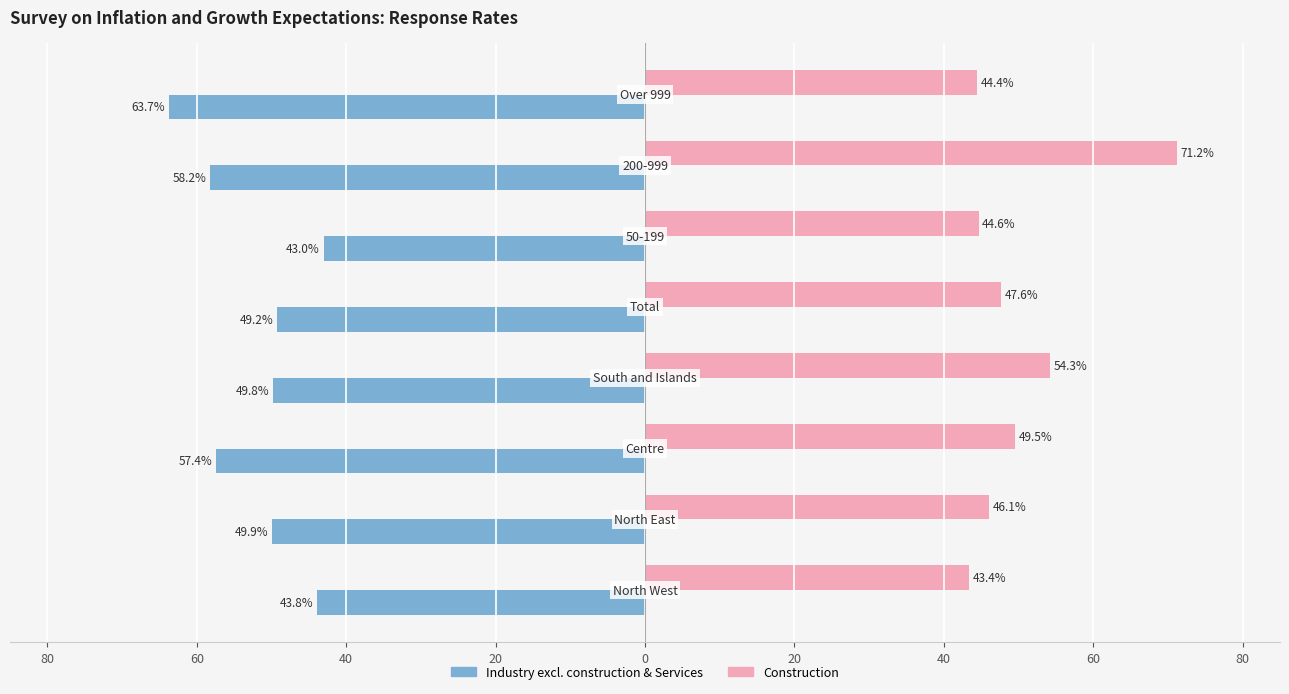

What are all the series names shown in the legend?

Industry excl. construction & Services, Construction